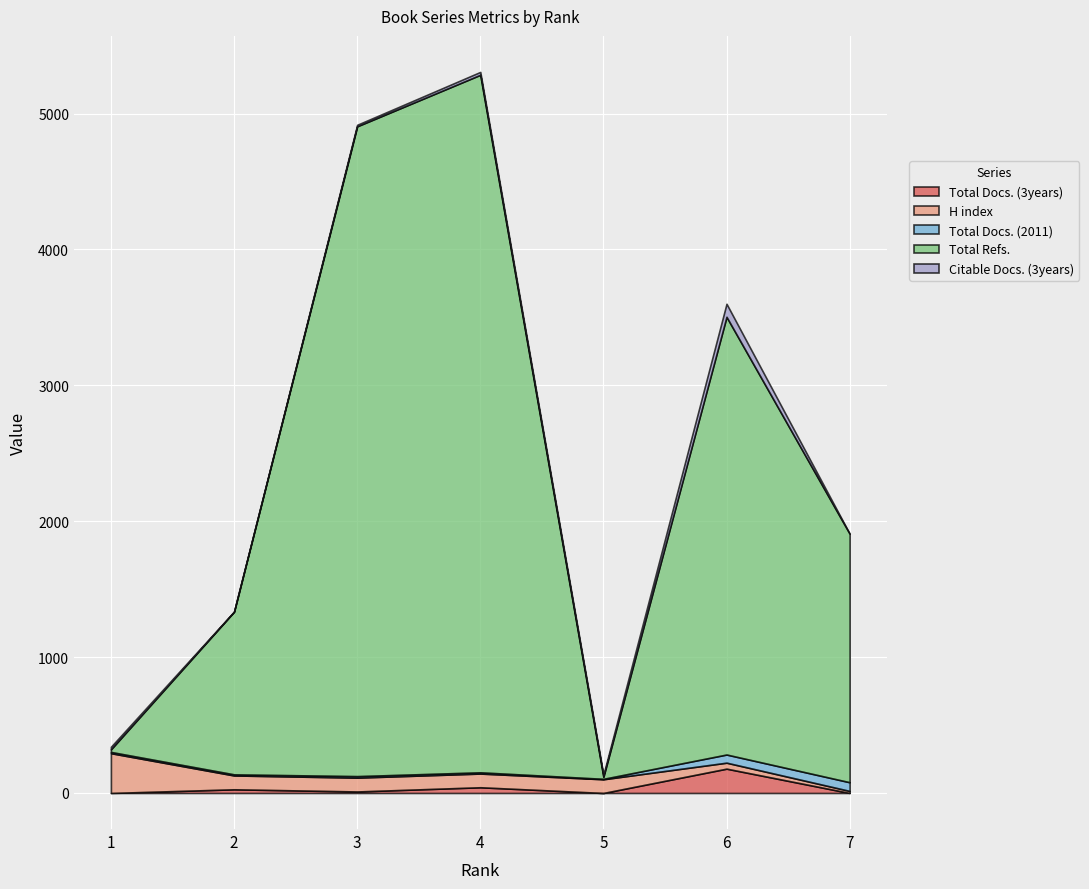

How many interior local peaks does the Citable Docs. (3years) series have?

2